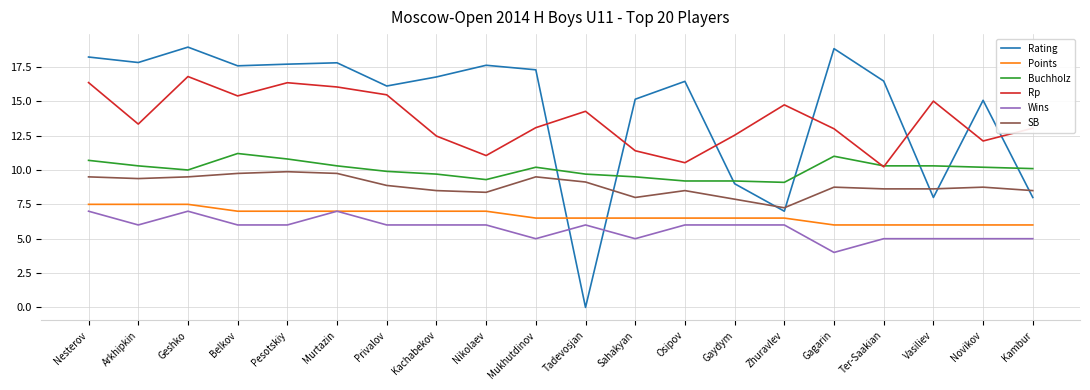

Count the number of categories in the chart.

20